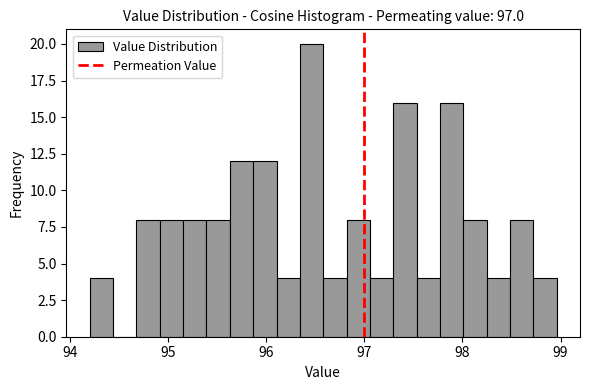

Read against the x-axis, roughly where is the centre of the tallest bar?

96.5